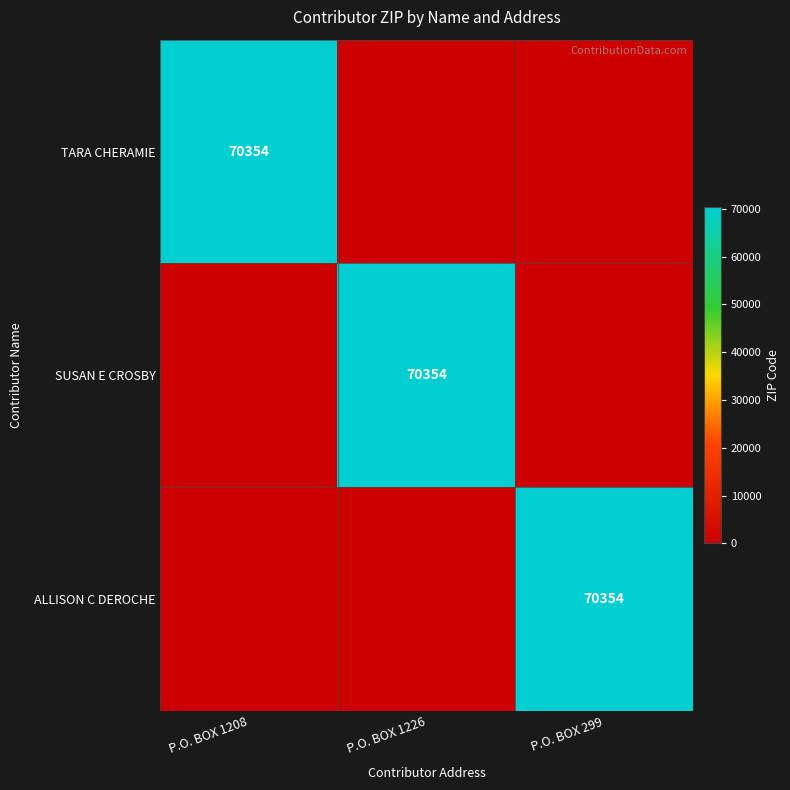

What is the maximum value shown in the chart?

70354